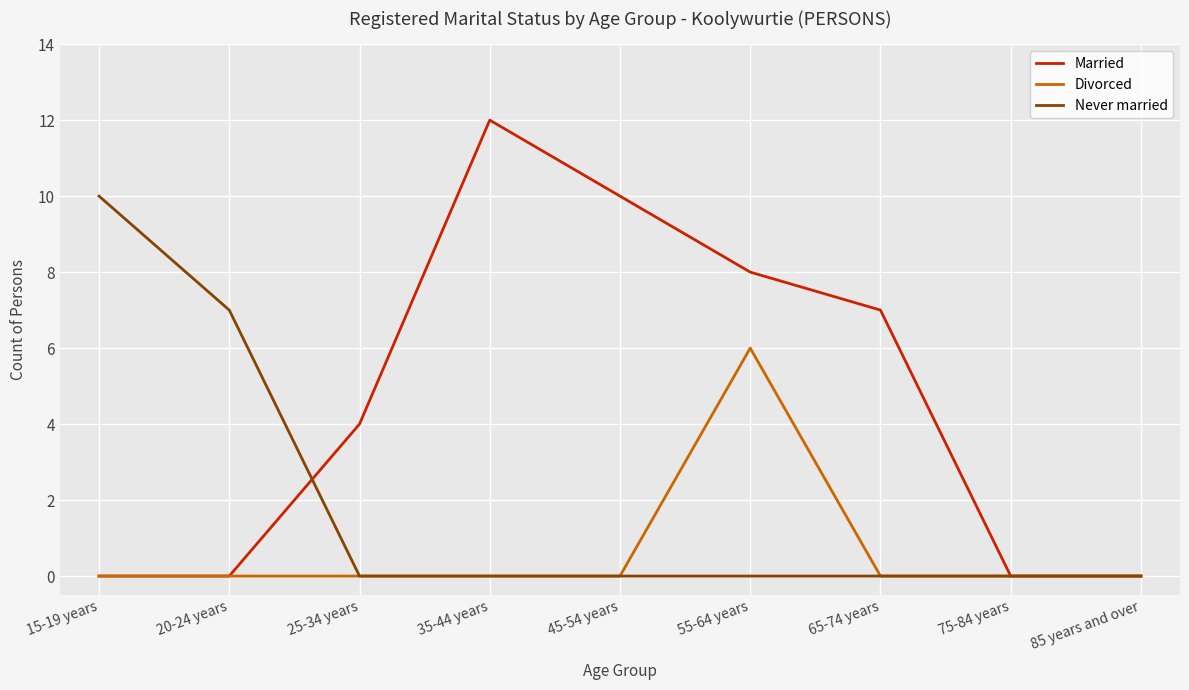

What position from the right is 65-74 years?

3